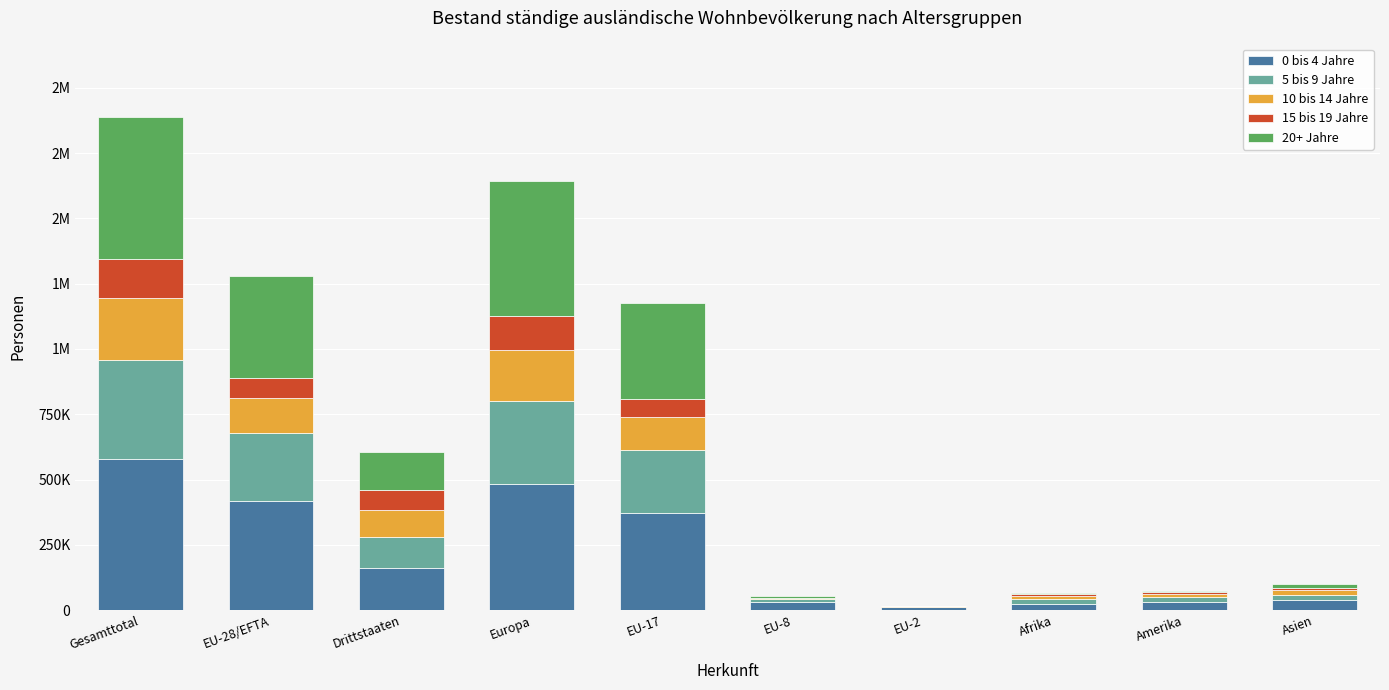

List the series in order of their peak value, highest first.

0 bis 4 Jahre, 20+ Jahre, 5 bis 9 Jahre, 10 bis 14 Jahre, 15 bis 19 Jahre